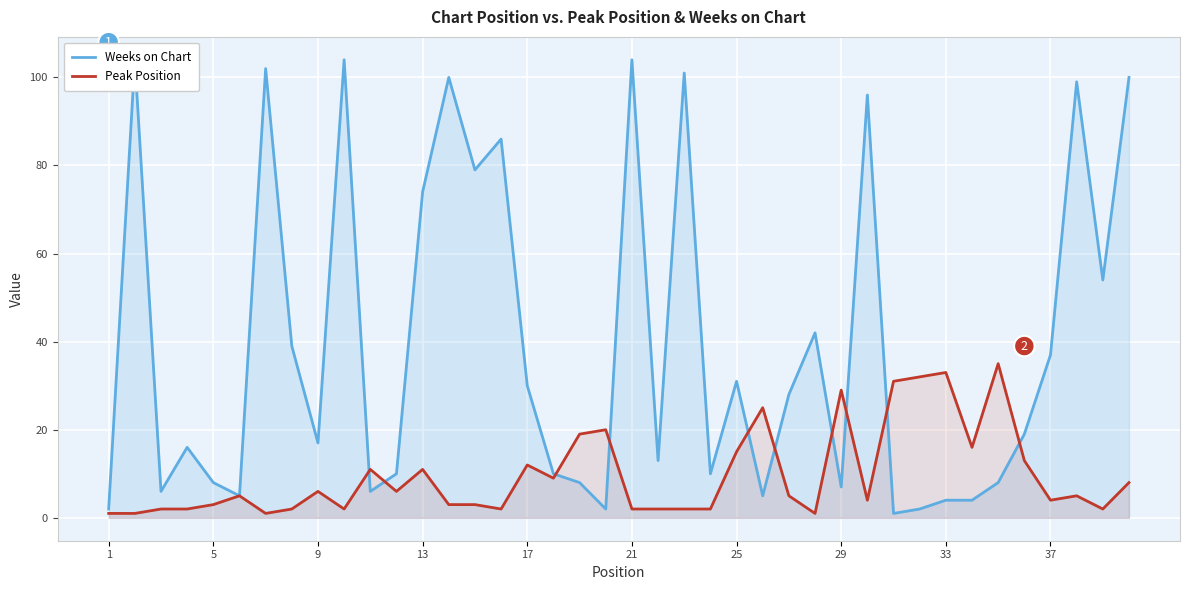

What is the maximum value for Peak Position?

35